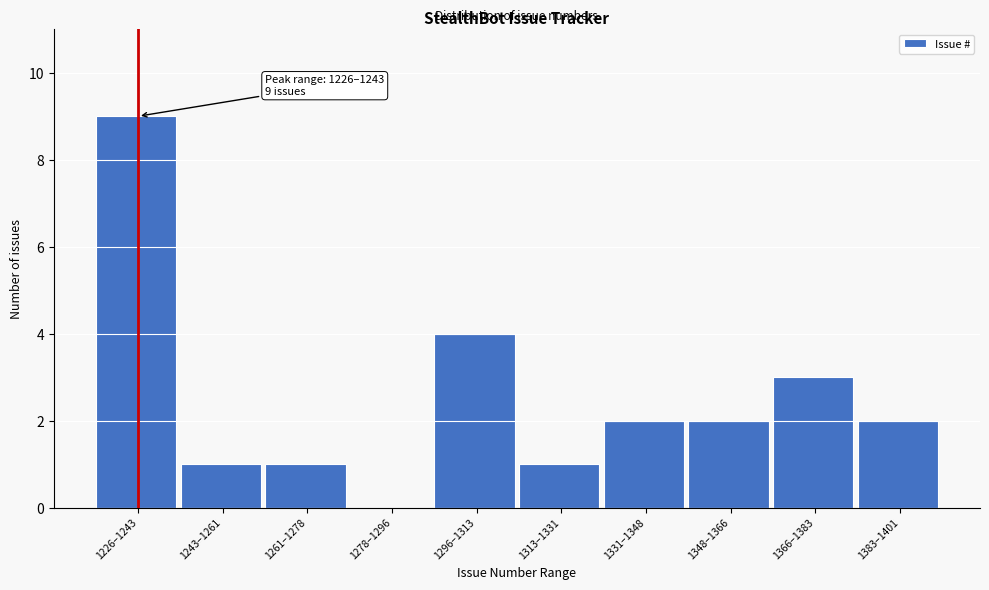

Reading left to right, what are all the values shown in this chart?

1226–1243=9	1243–1261=1	1261–1278=1	1278–1296=0	1296–1313=4	1313–1331=1	1331–1348=2	1348–1366=2	1366–1383=3	1383–1401=2